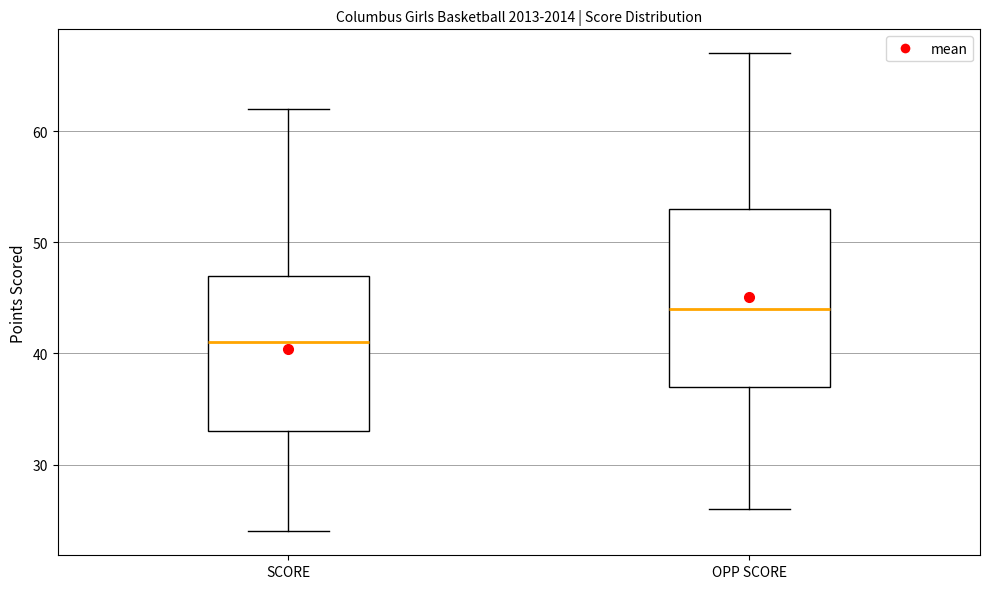

Reading left to right, transcribe this box plot: for each box, give where its median line is, the range the box spans, and where its two whiskers end, as read against the y-axis. The values are not printed on the chart, so give them approximately, as read against the axis.

SCORE: median 41, box 33 to 47, whiskers 24 to 62
OPP SCORE: median 44, box 37 to 53, whiskers 26 to 67